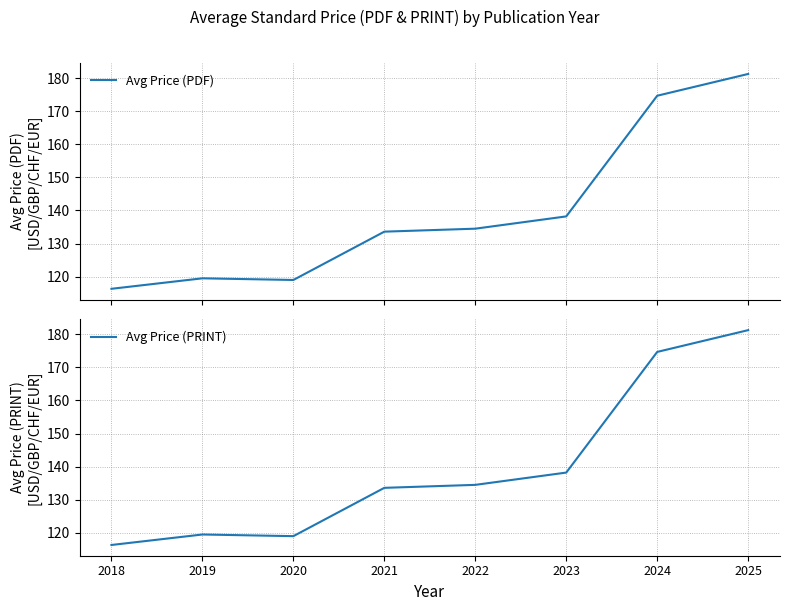

What is the highest value of the Avg Price (PDF) series?

181.3